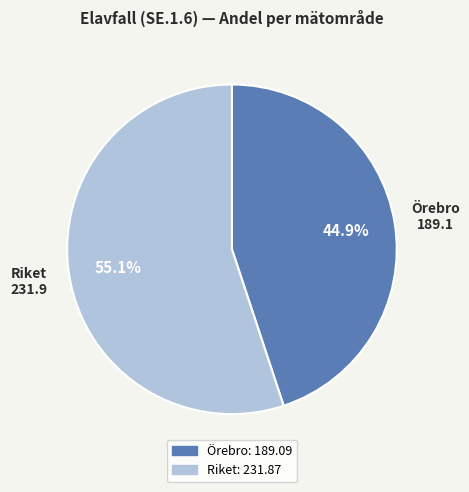

Is there any slice that represents more than half of the pie?

Yes